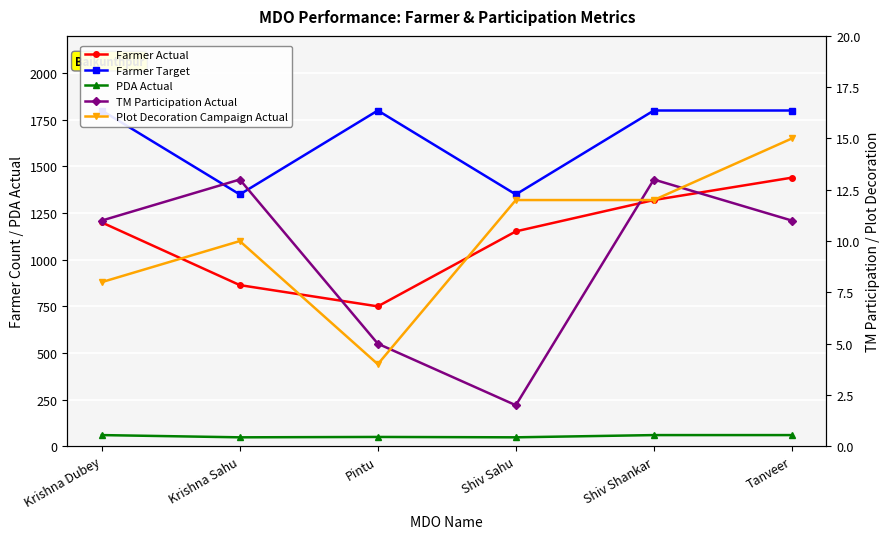

At Tanveer, list the series in order from largest to smallest.

Farmer Target, Farmer Actual, PDA Actual, Plot Decoration Campaign Actual, TM Participation Actual